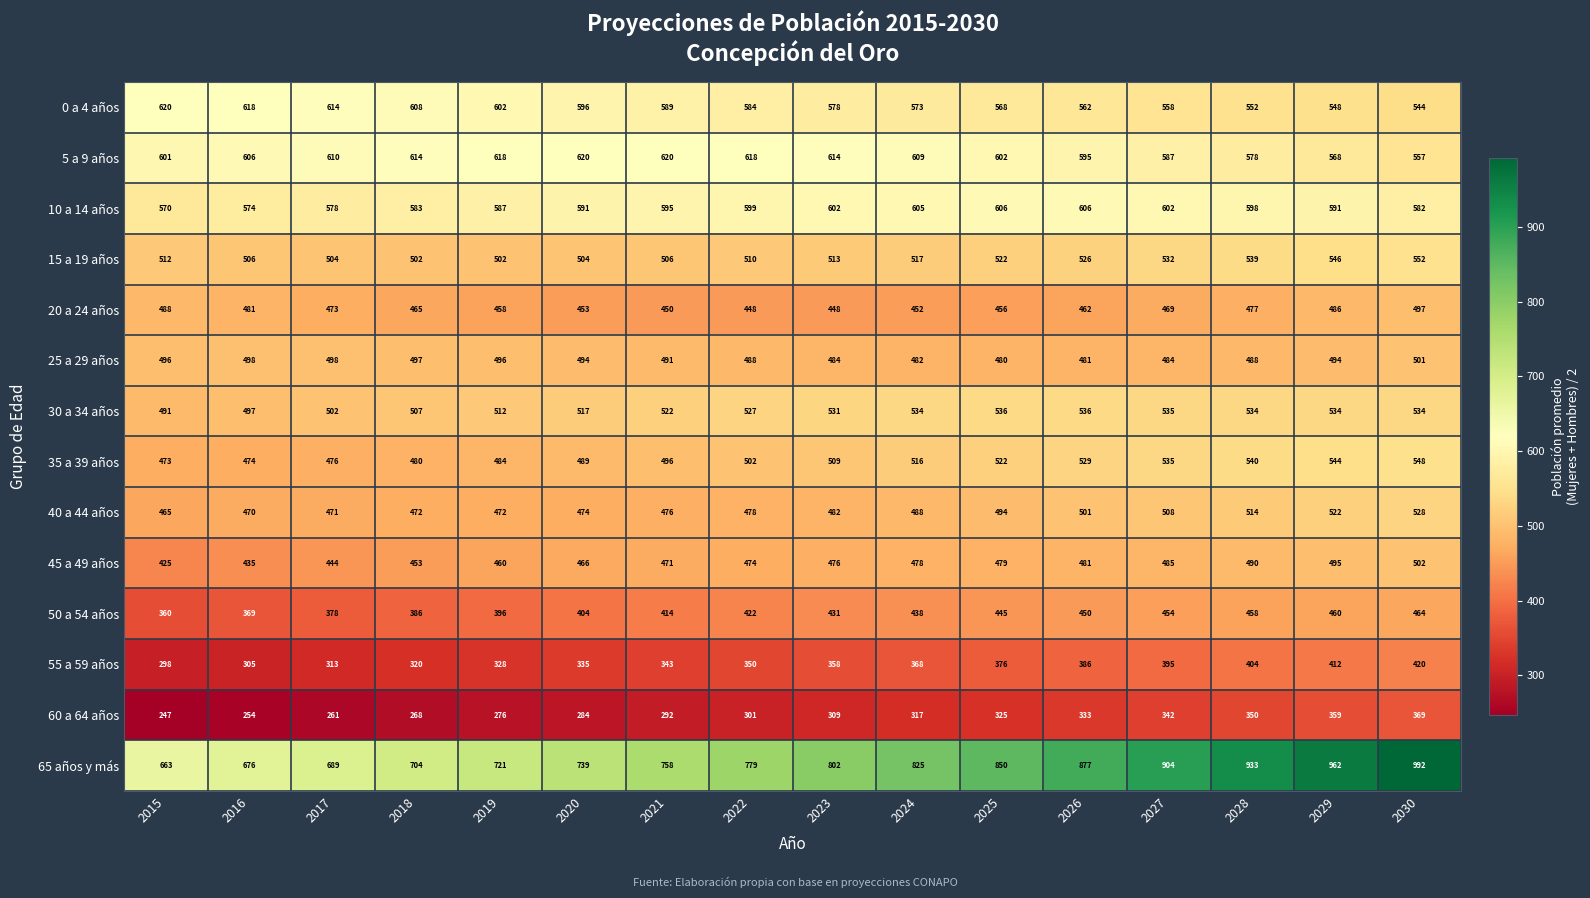

At 2023, list the series in order from smallest to largest.

60 a 64 años, 55 a 59 años, 50 a 54 años, 20 a 24 años, 45 a 49 años, 40 a 44 años, 25 a 29 años, 35 a 39 años, 15 a 19 años, 30 a 34 años, 0 a 4 años, 10 a 14 años, 5 a 9 años, 65 años y más